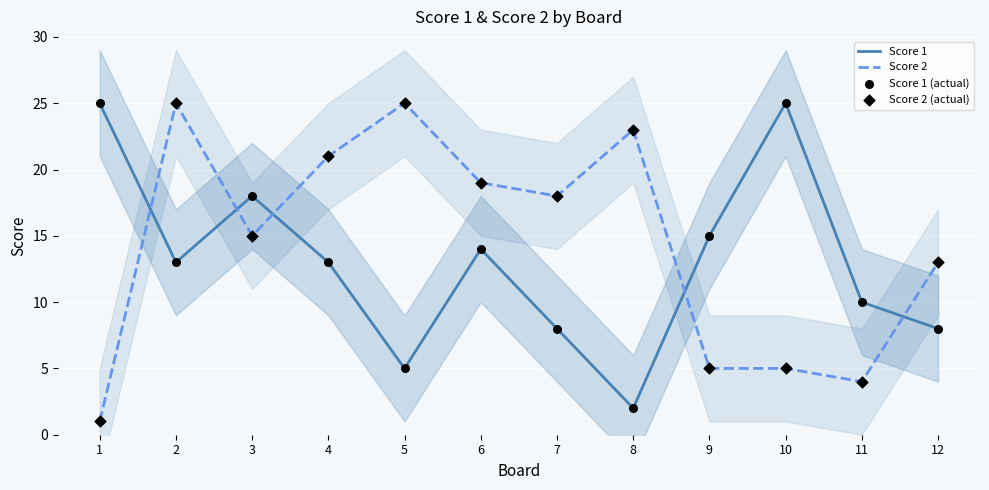

Which series has the widest spread of Y values?

Score 2